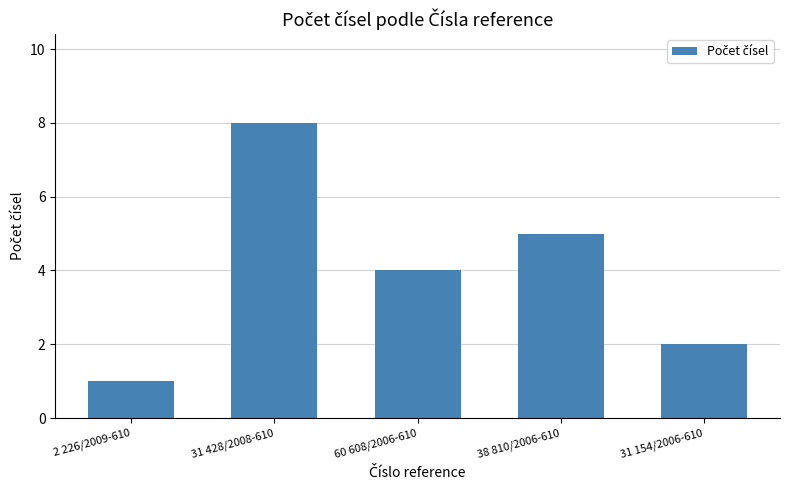

What is the label of the 4th bar from the left?

38 810/2006-610